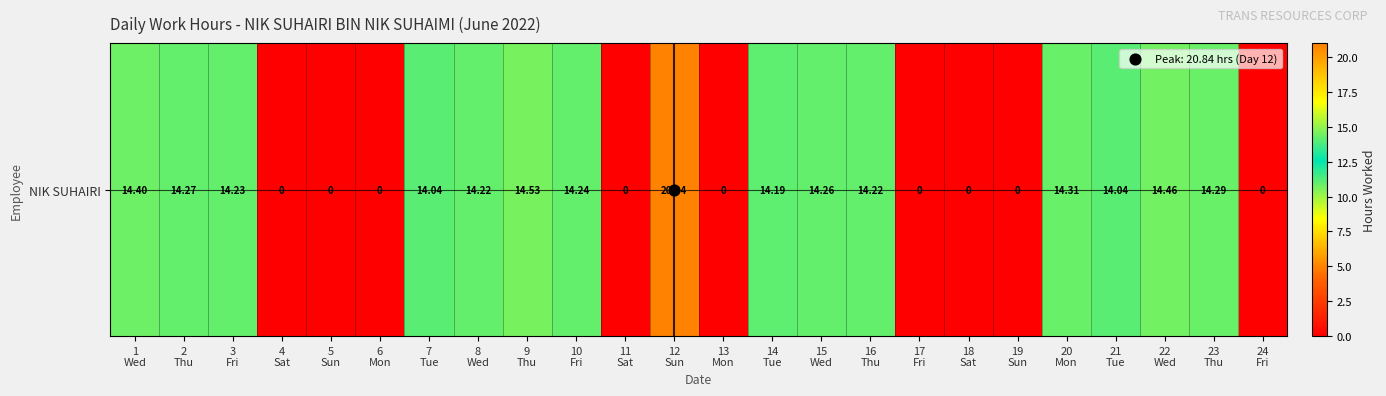

What is the maximum value shown in the chart?

20.8